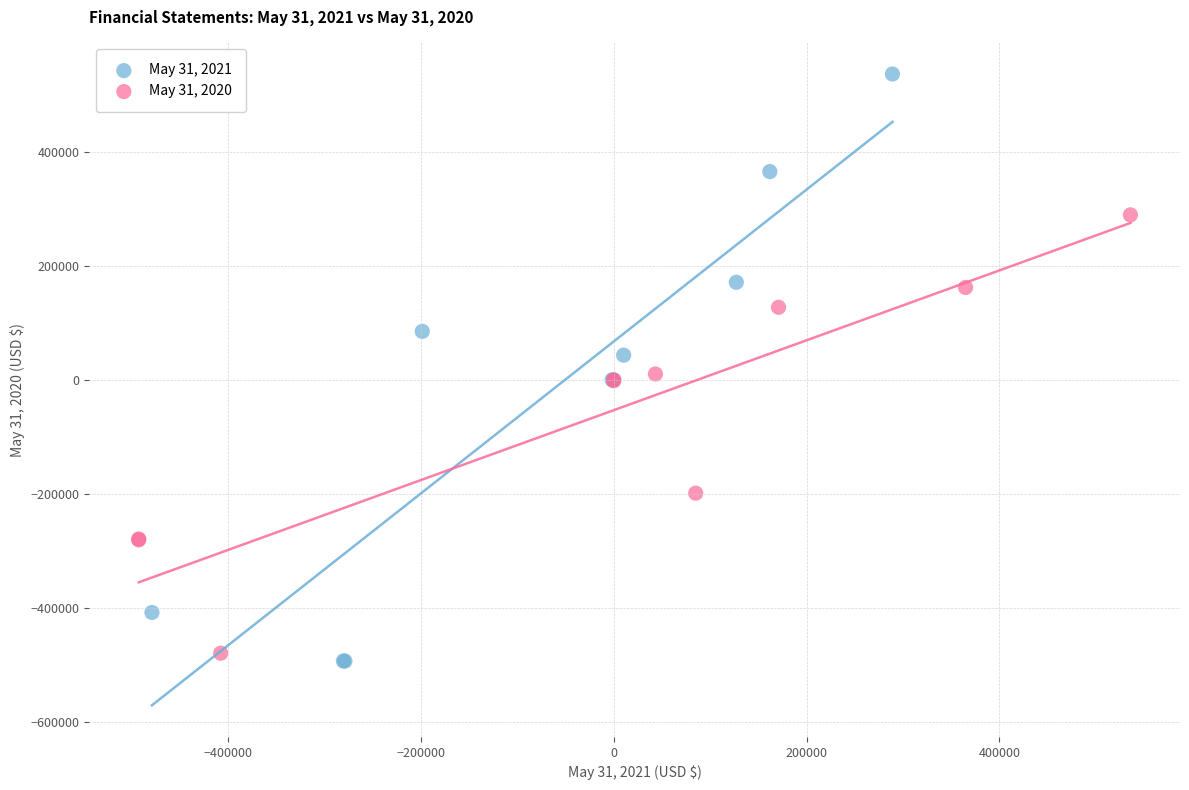

Which series has the largest Y range (max minus min)?

May 31, 2021